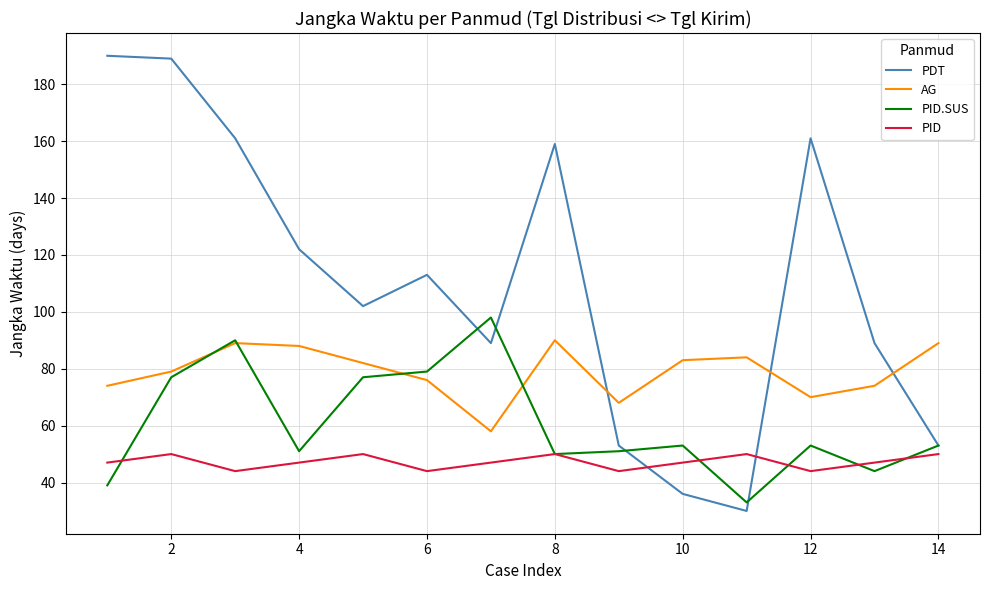

What is the greatest value displayed?

190